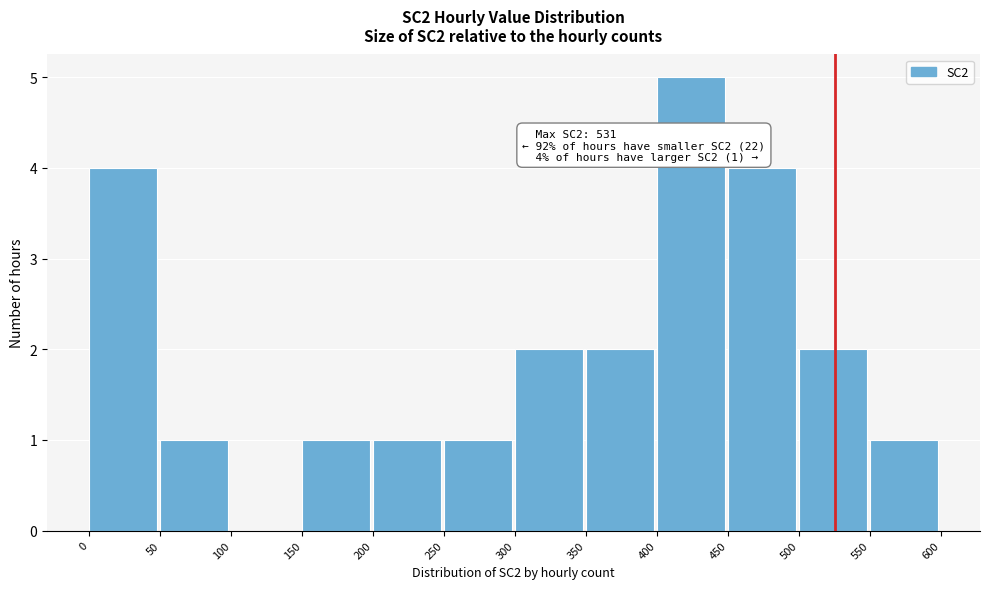

Over which range of the x-axis is the bar tallest?

400 to 450